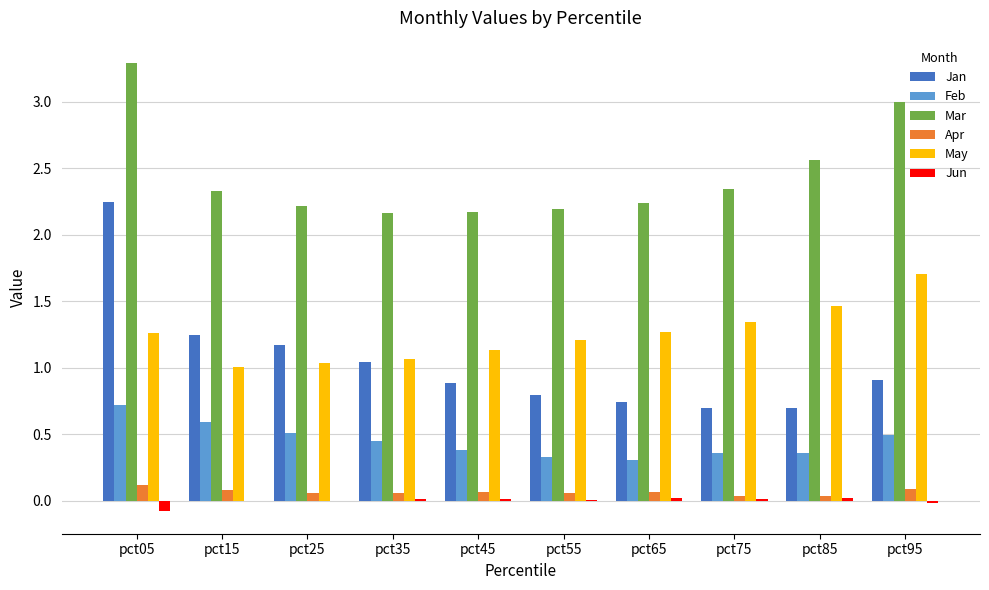

Is the value of May at pct75 greater than the value of Jan at pct15?

Yes